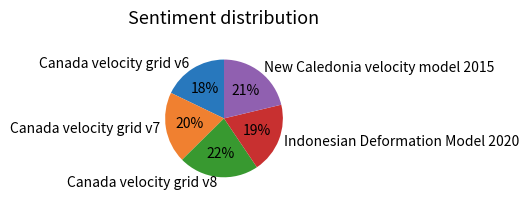

The New Caledonia velocity model 2015 slice represents 21% of the pie. True or false?

True